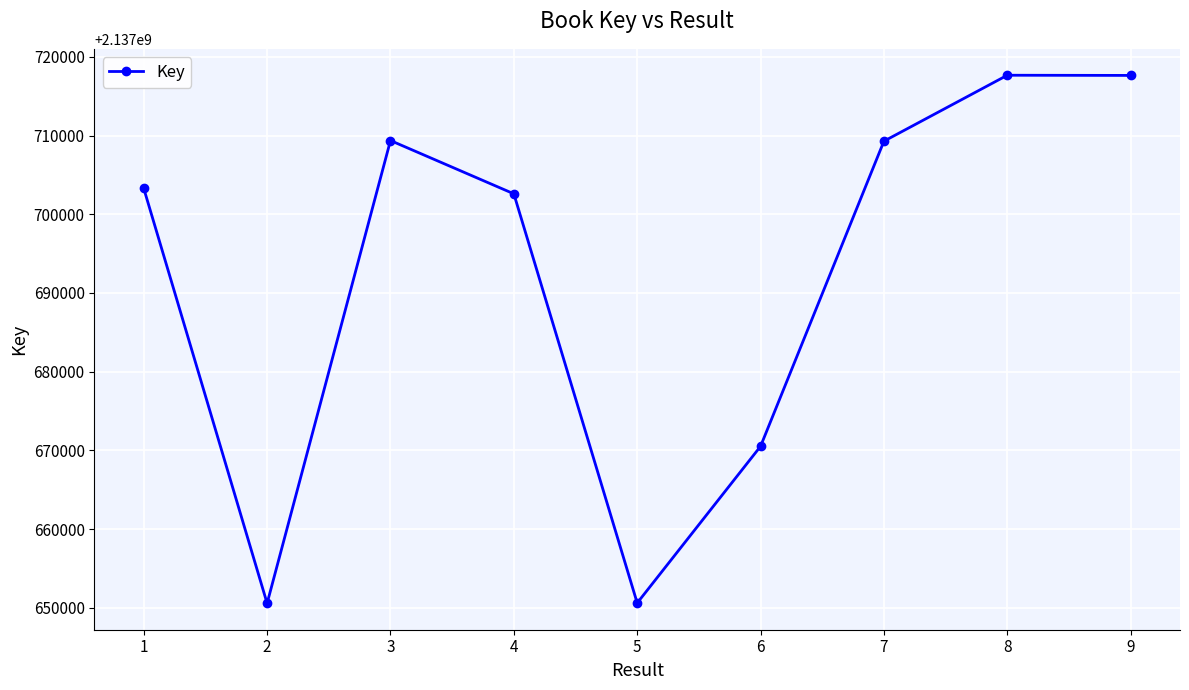

What is the value of the 8th point from the left?

2137717657